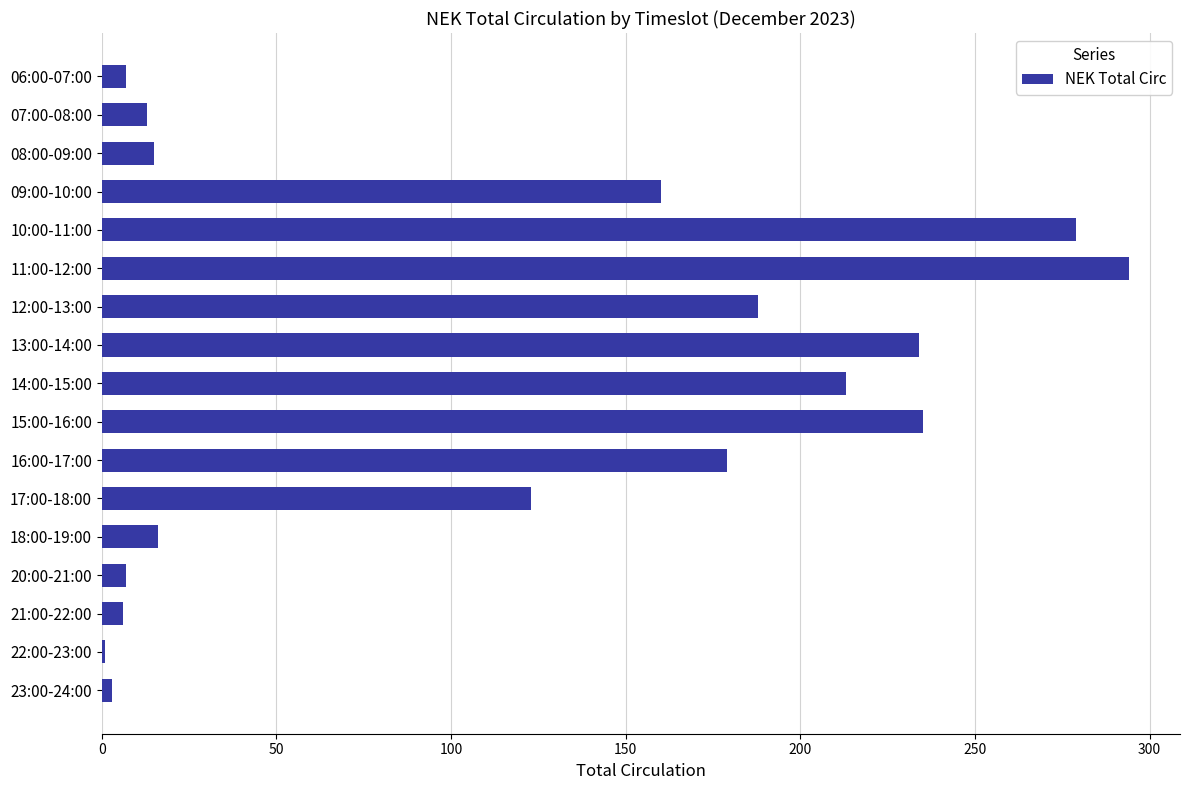

What is the change in value from 16:00-17:00 to 17:00-18:00?

-56